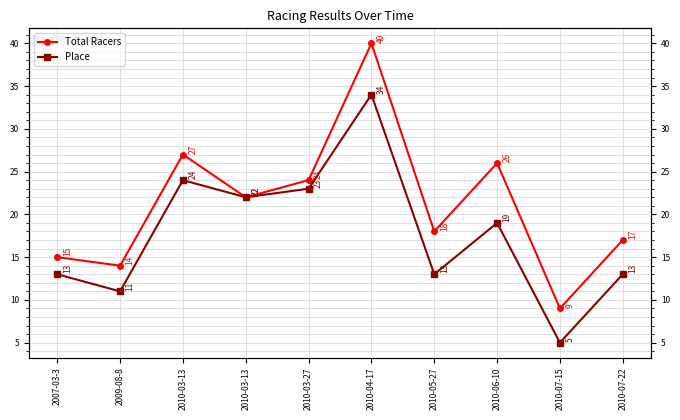

How many interior local valleys does the Total Racers series have?

4